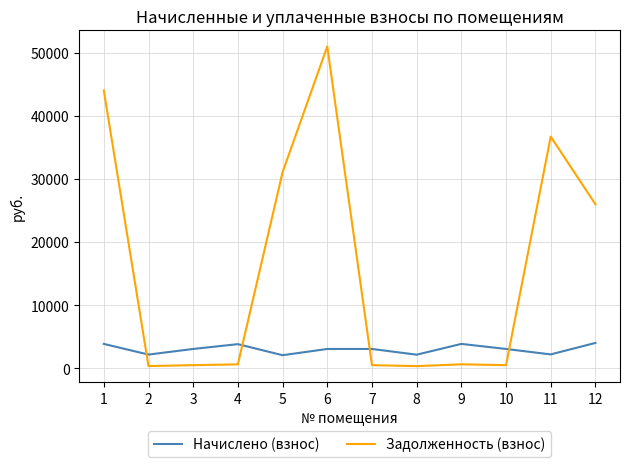

Is it true that Задолженность (взнос) equals 43990.1 at 1?

True